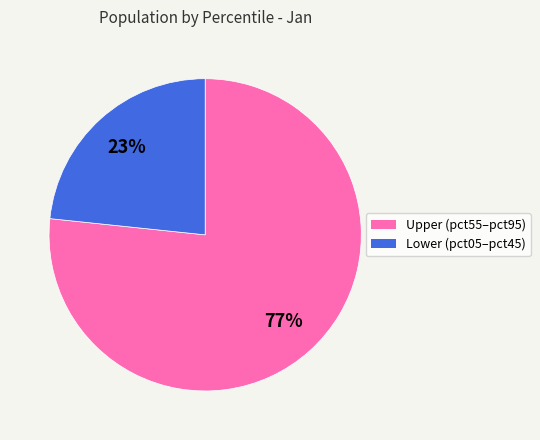

Is there any slice that represents more than half of the pie?

Yes